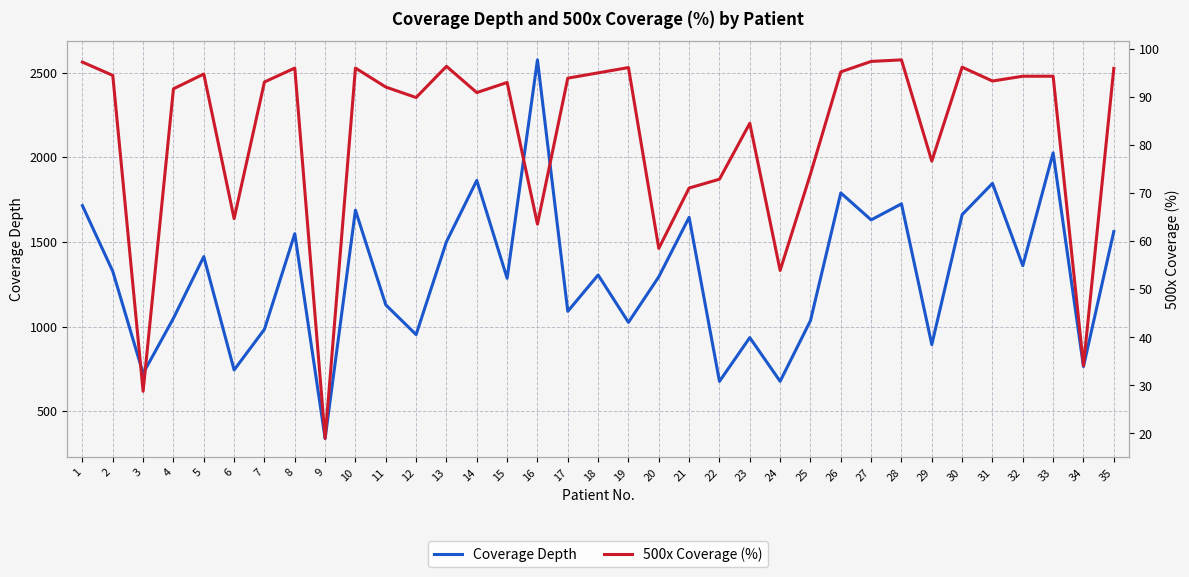

True or false: 500x Coverage (%) and Coverage Depth intersect in this chart.

False